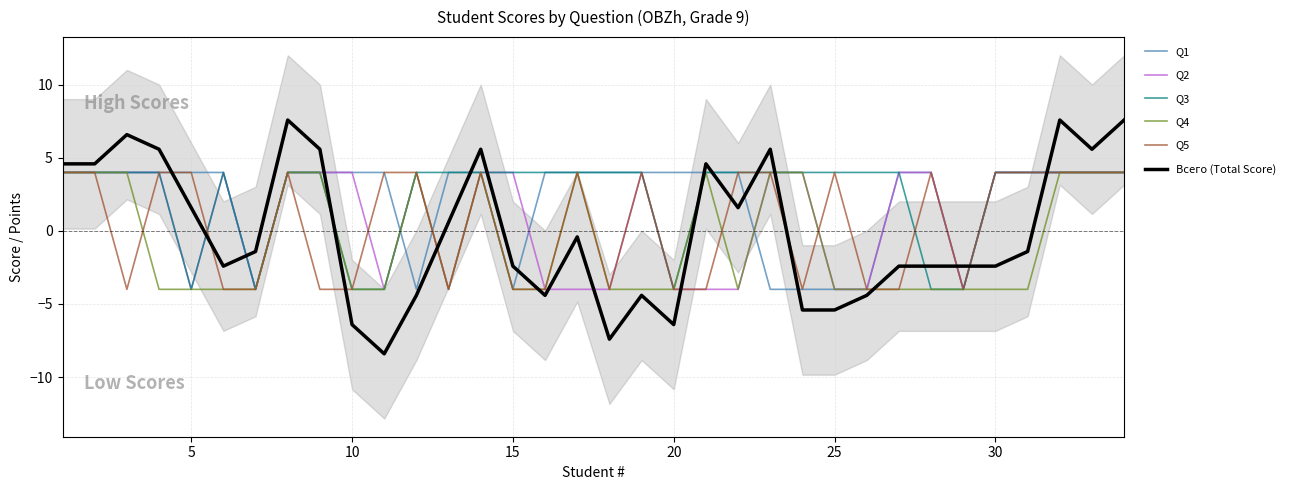

Which has a higher value, 30 or 5?

5